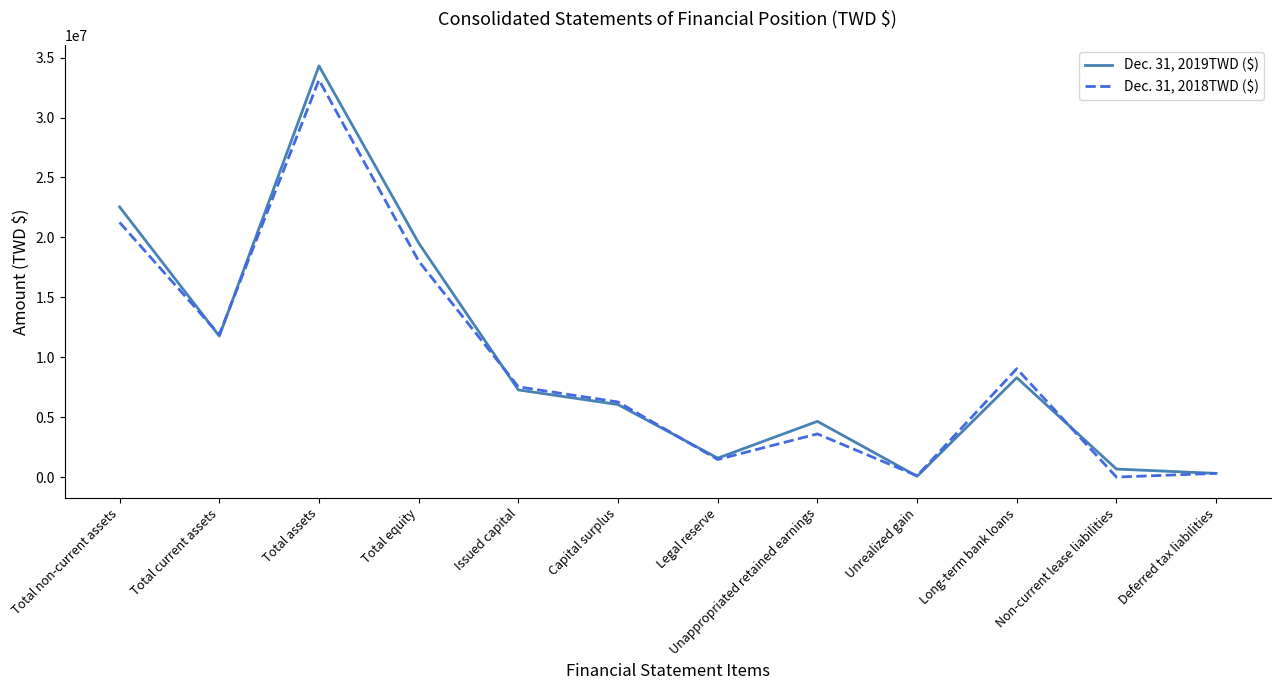

Which category has the highest value across all series?

Total assets